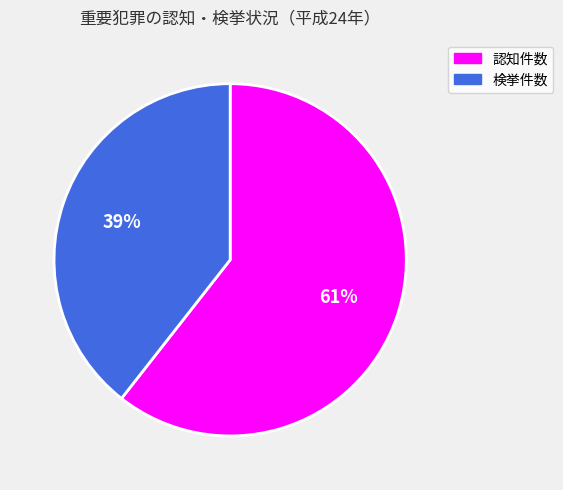

Between 検挙件数 and 認知件数, which is larger?

認知件数